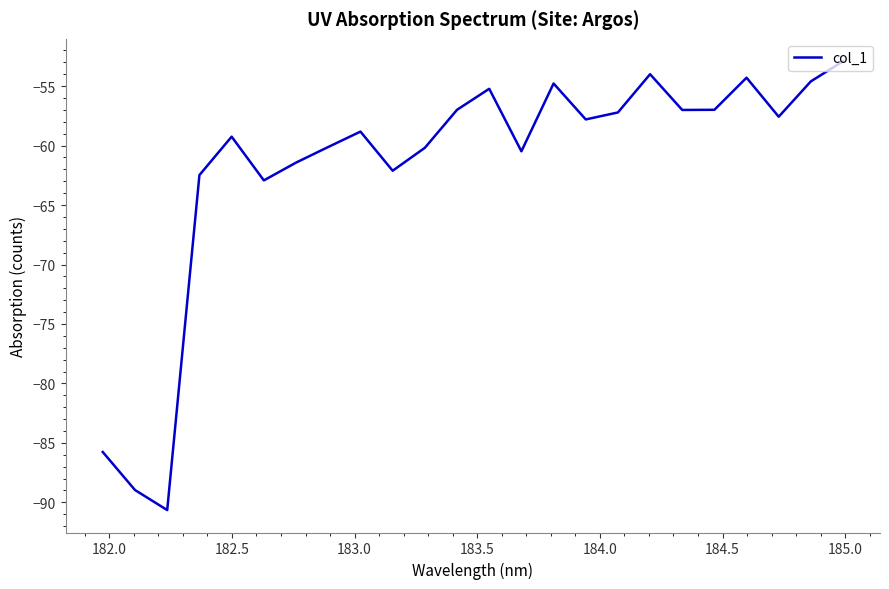

Does the chart display data point markers on the line(s)?

No